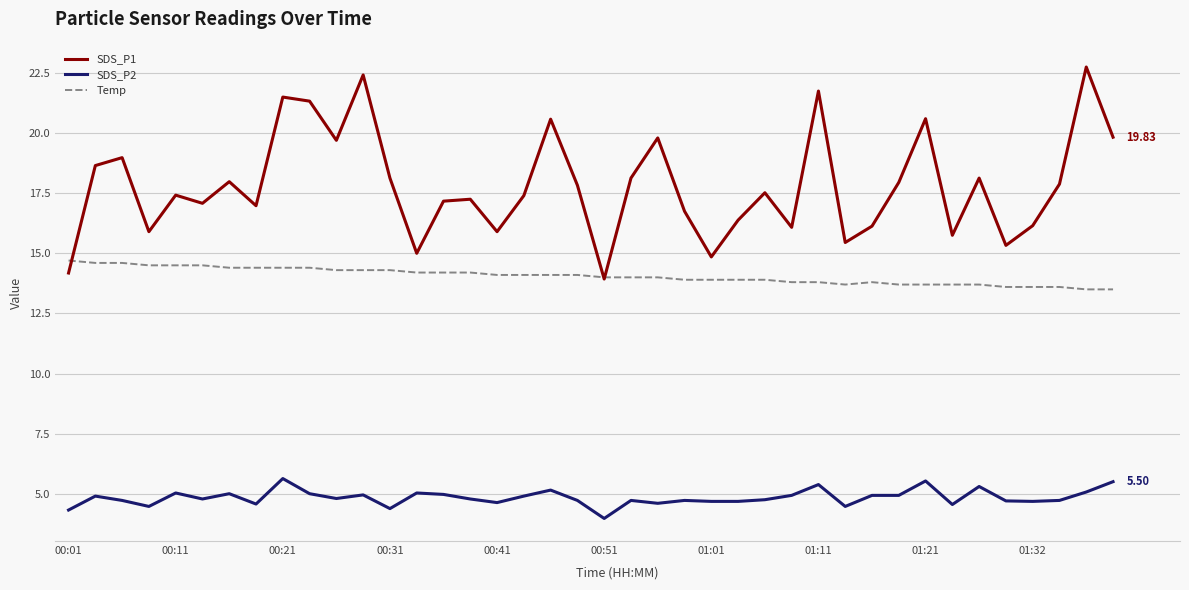

List the series in order of their peak value, highest first.

SDS_P1, Temp, SDS_P2